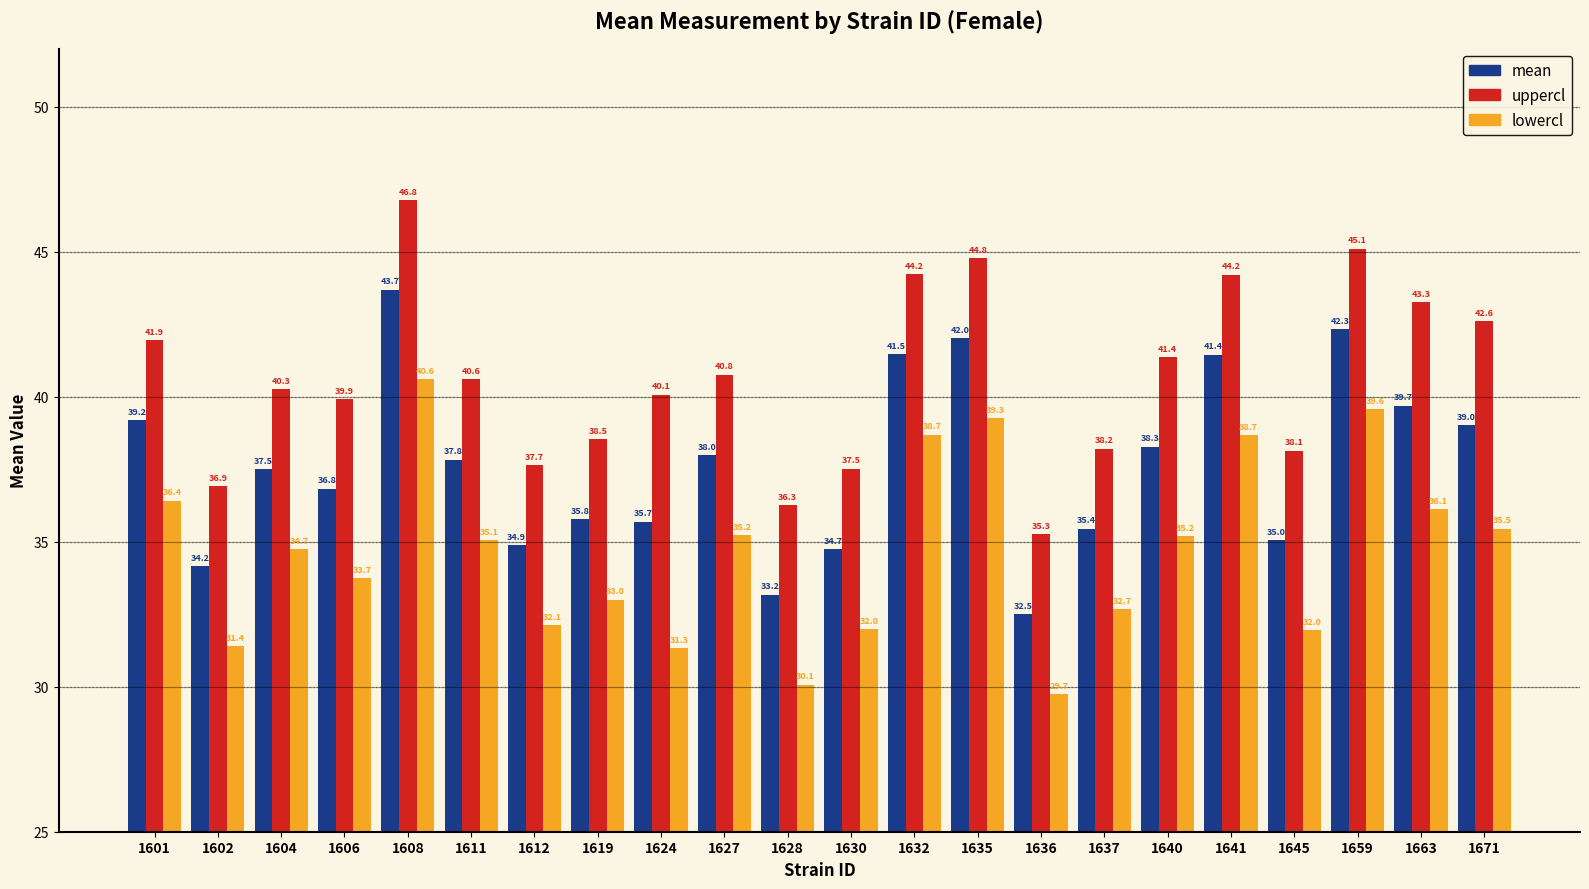

What value does the lowercl series have at 1628?

30.1